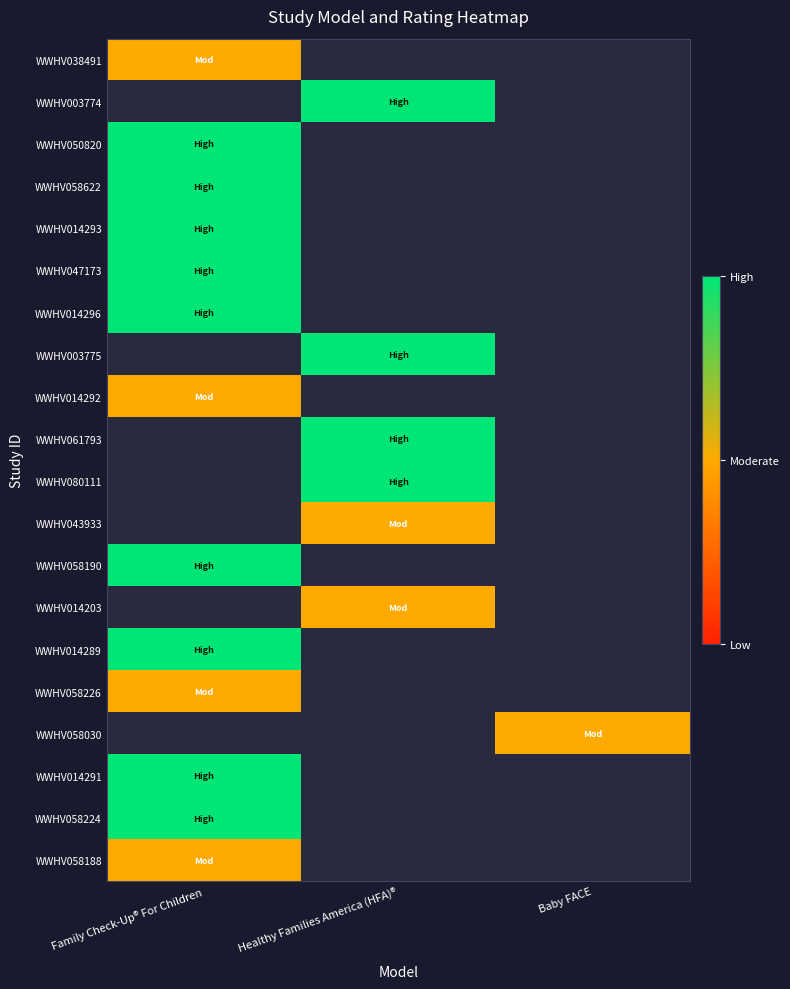

What is the maximum value shown in the chart?

3.0